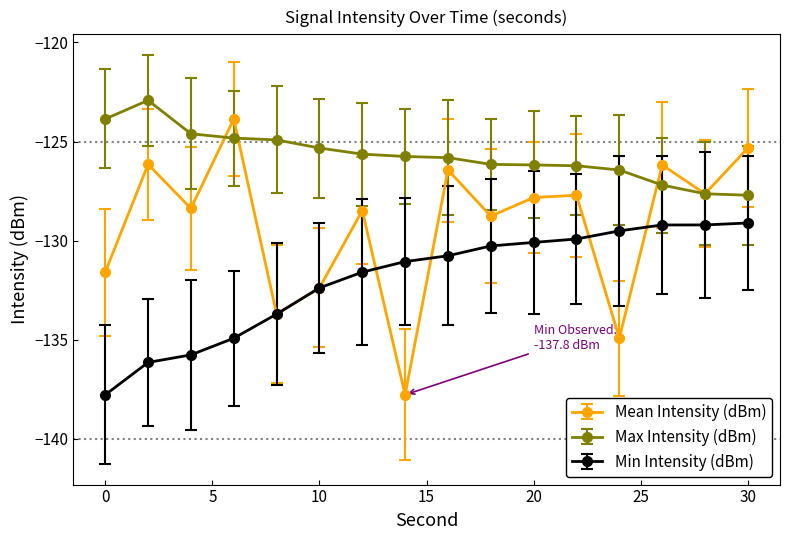

Which series has the widest spread of values?

Mean Intensity (dBm)